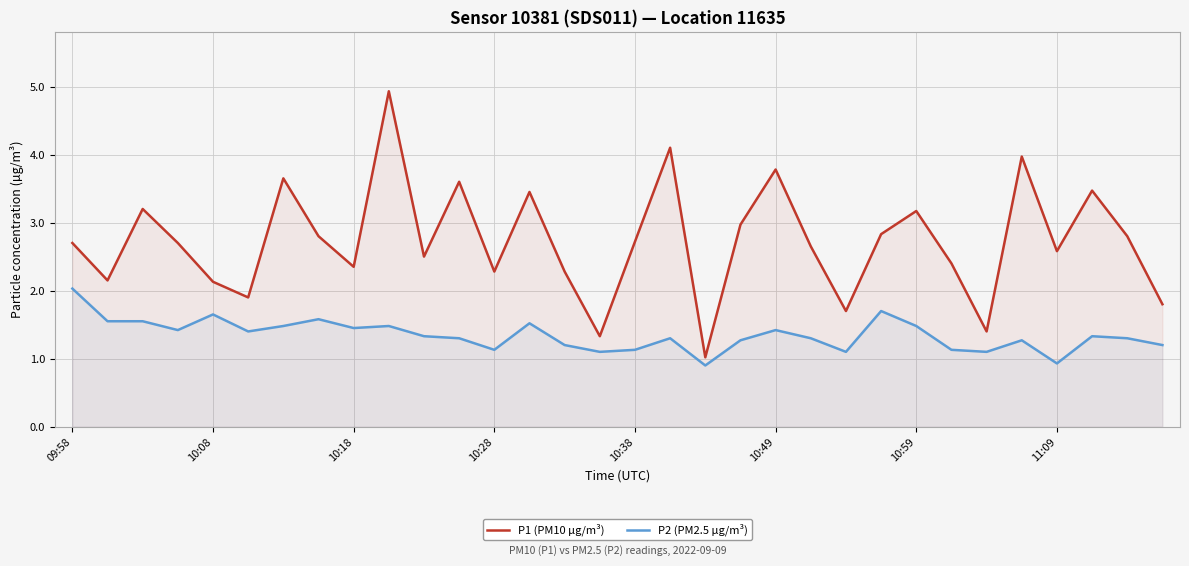

In P1 (PM10 µg/m³), how many points are lower than both neighbors (excluding endpoints)?

10